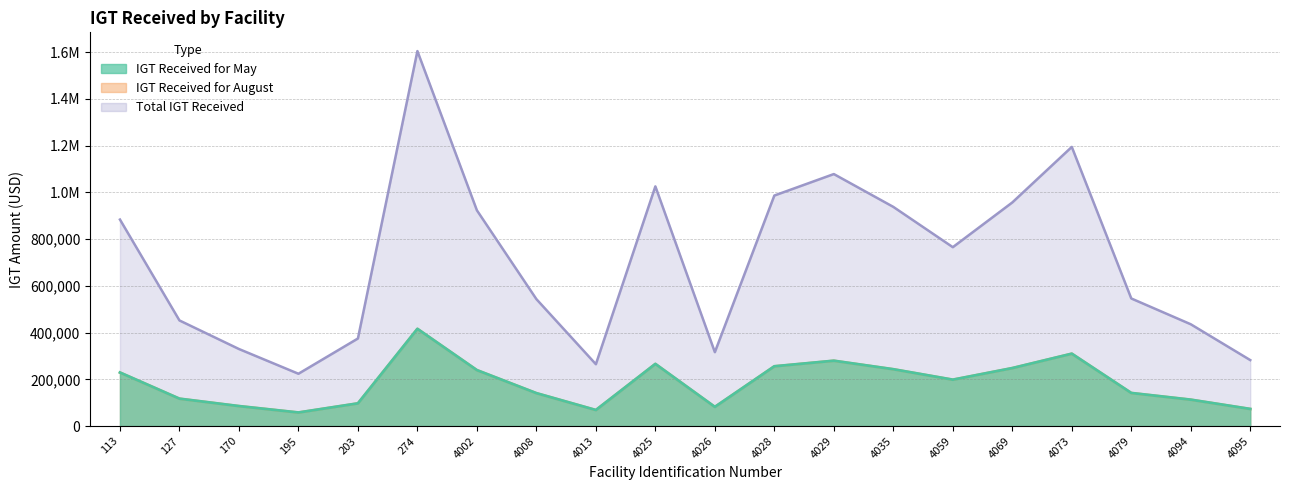

Which category has the lowest value in the IGT Received for May series?

195